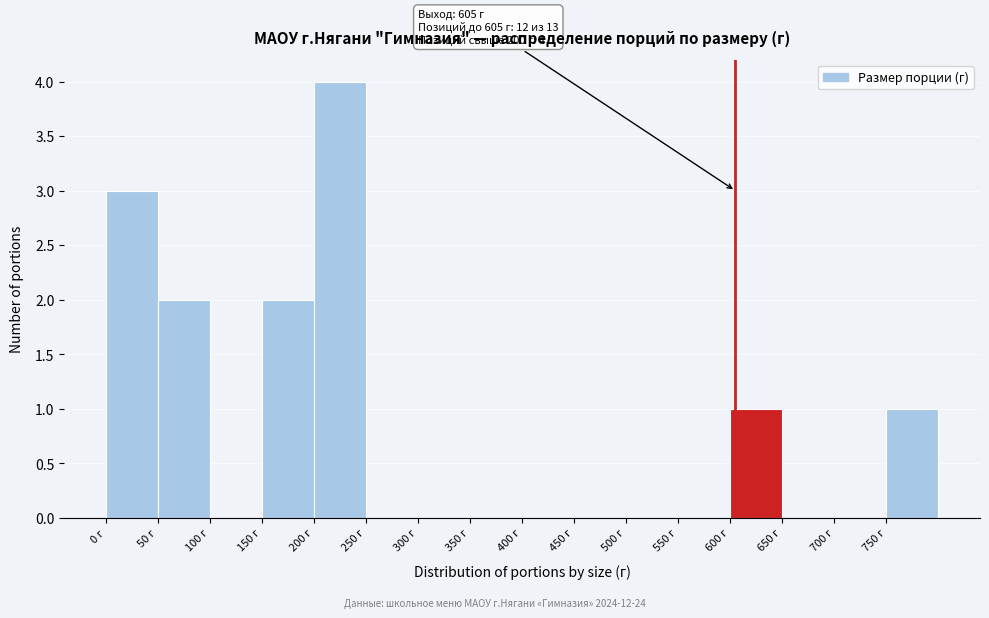

Over which range of the x-axis is the bar tallest?

200 to 250